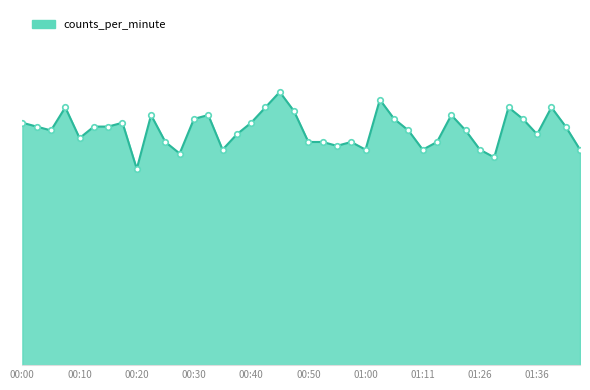

What is the average value?

61